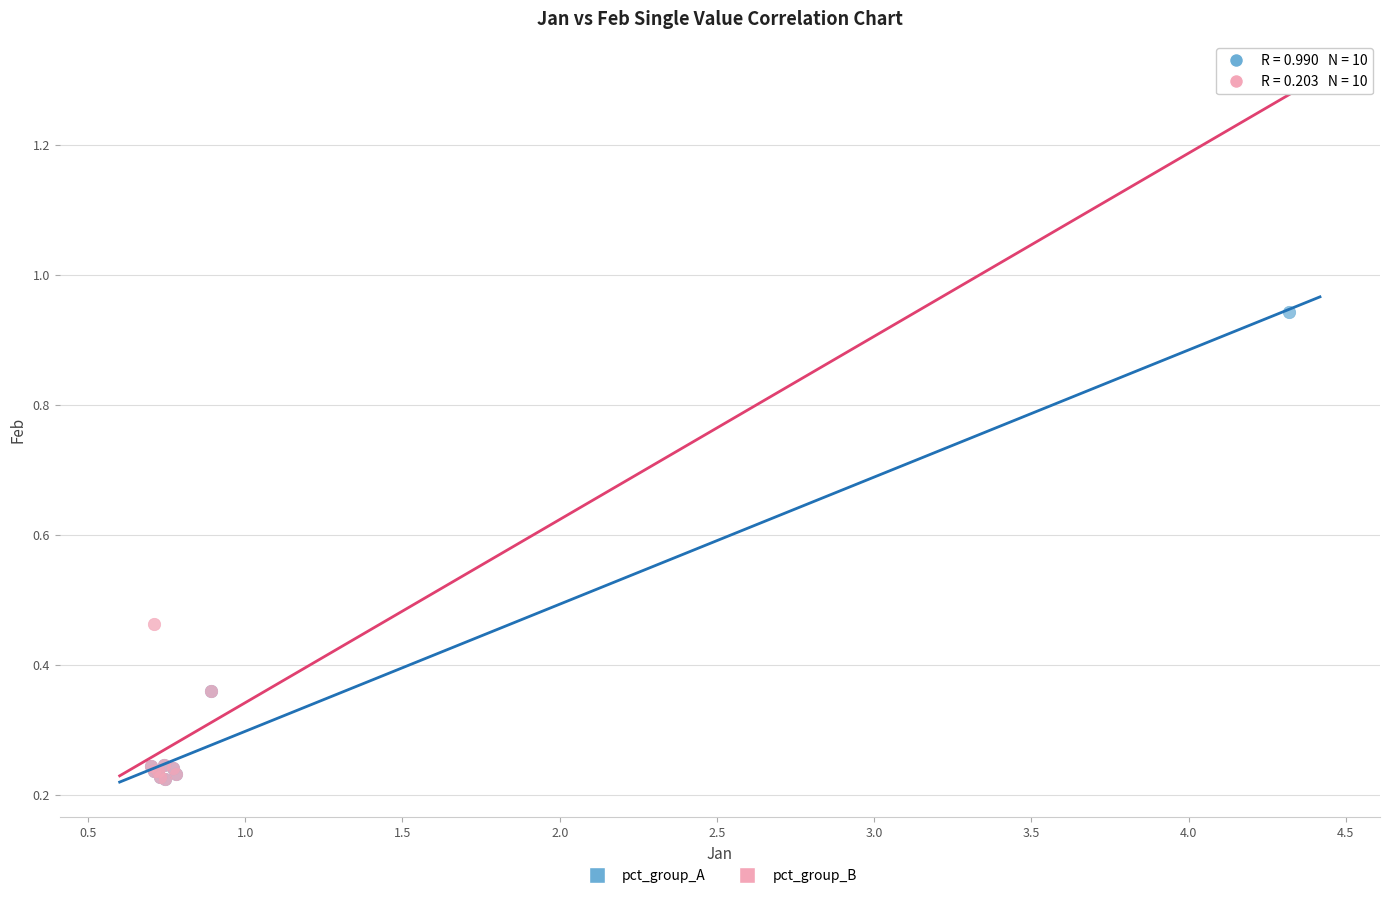

Which series contains the highest Y value?

pct_group_A